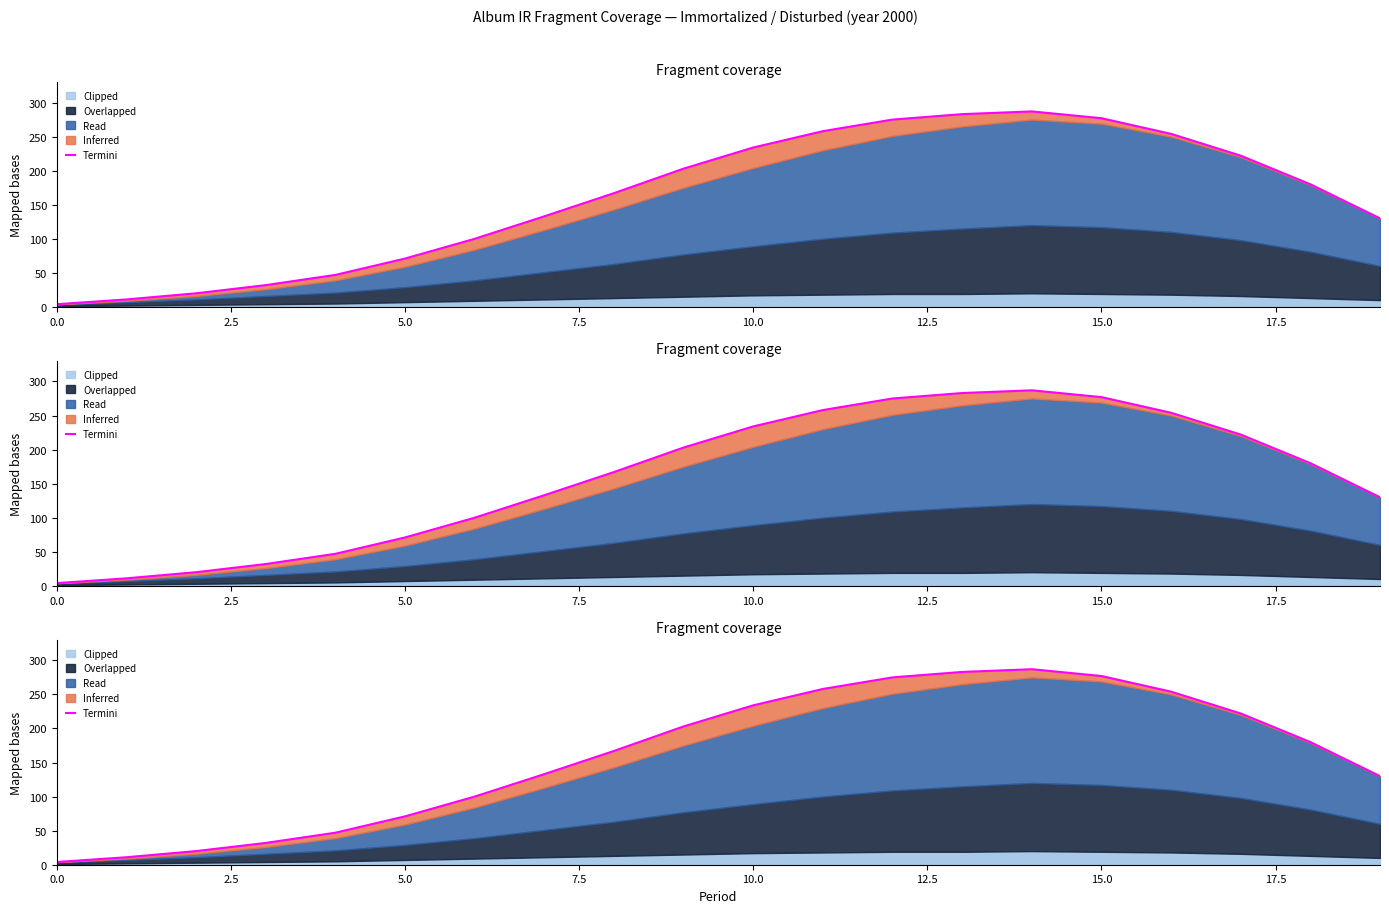

Does the chart display data point markers on the line(s)?

No